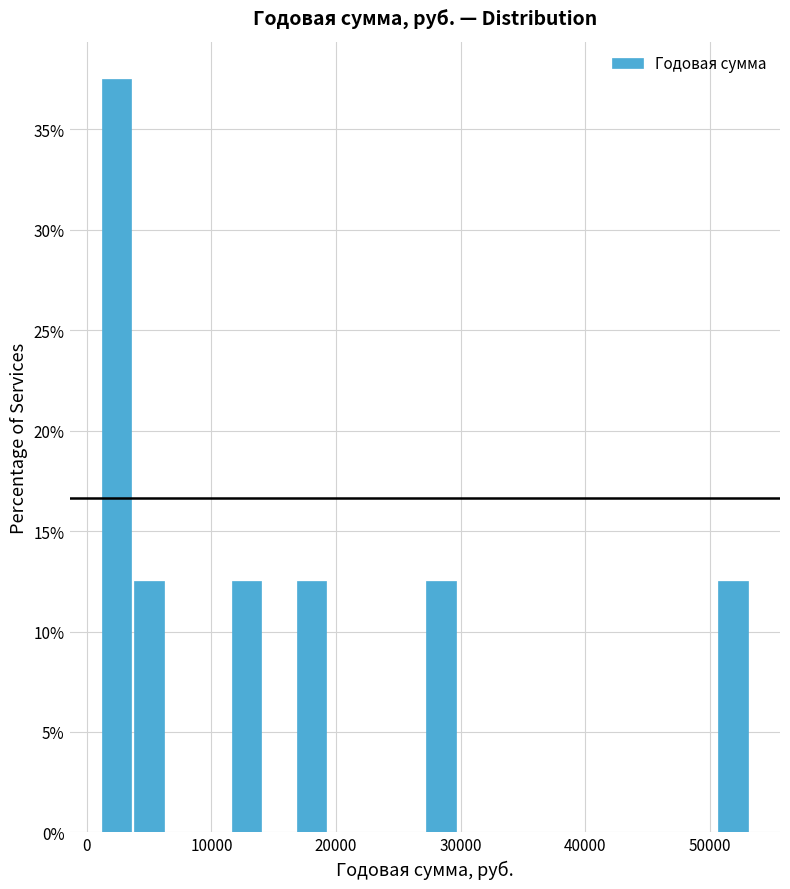

Around what value on the x-axis is the tallest bar? Give the approximate position of its centre, as read against the axis.

2000